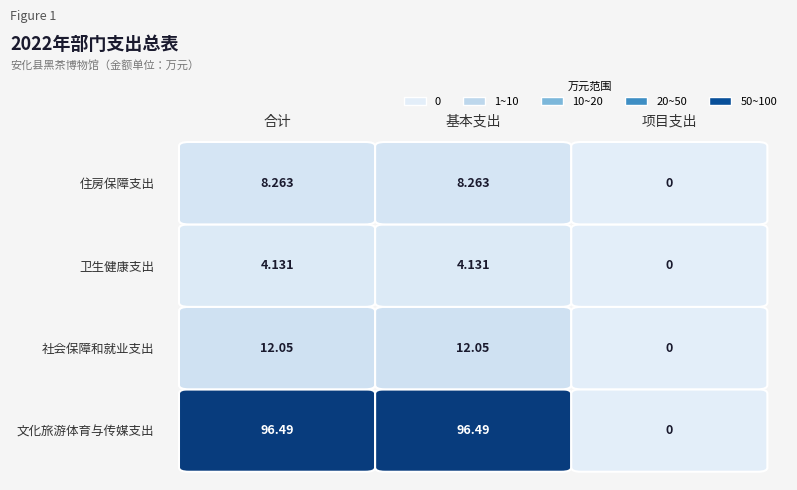

What is the total value across all series at 基本支出?

120.9